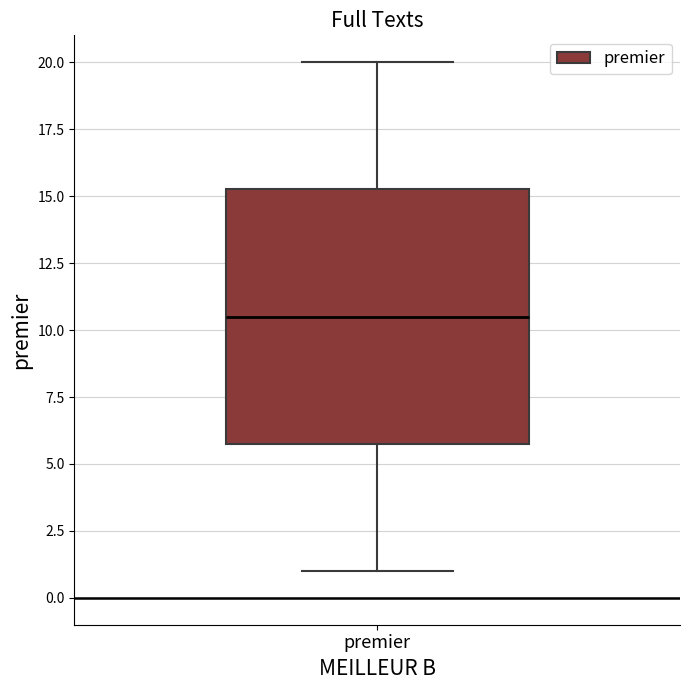

Transcribe this box plot: give where the median line is, the range the box spans, and where the two whiskers end, as read against the y-axis. The values are not printed on the chart, so give them approximately, as read against the axis.

median 10.5, box 6.0 to 15.5, whiskers 1.0 to 20.0